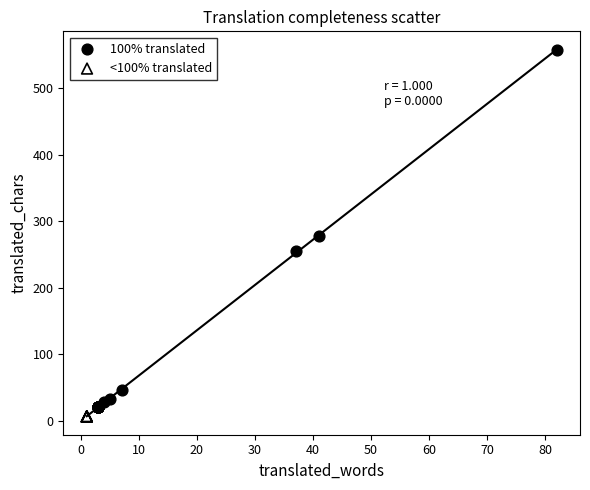

Which series contains the highest Y value?

100% translated